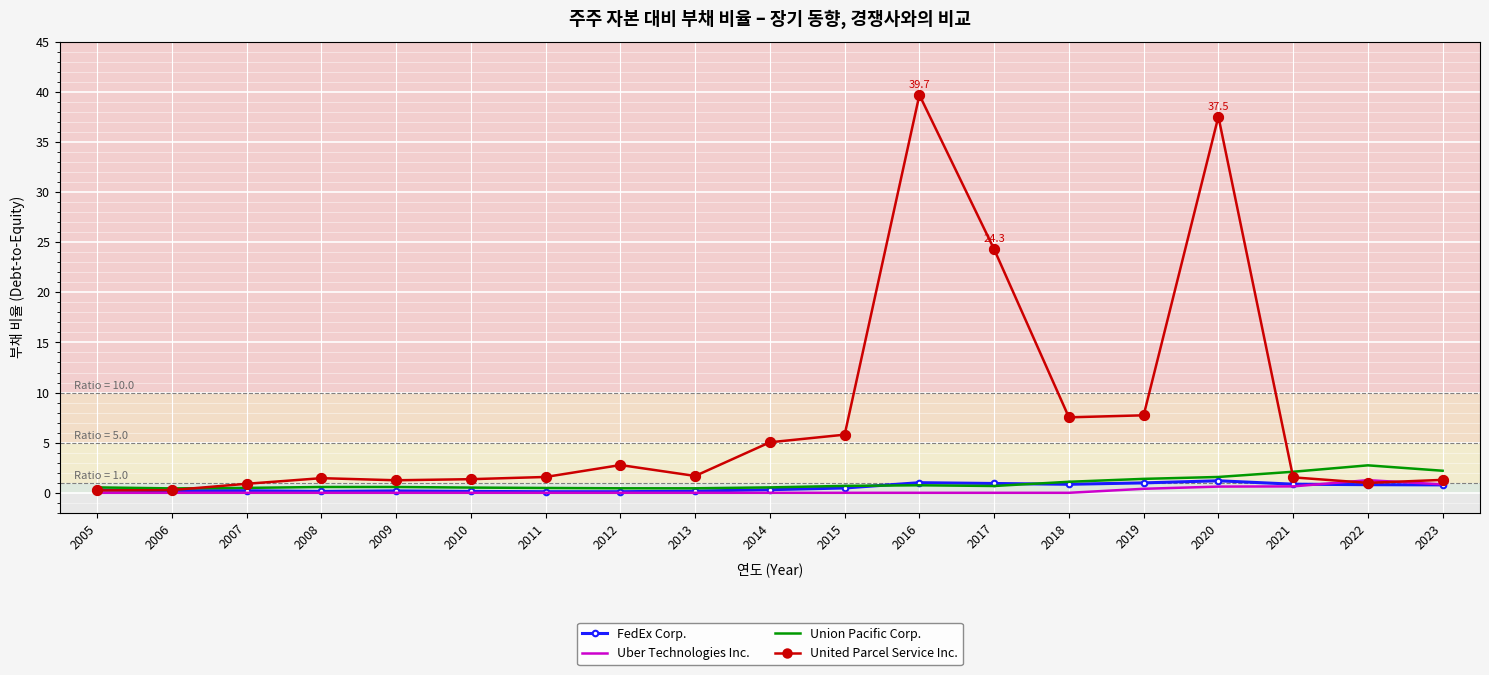

What are all the series names shown in the legend?

FedEx Corp., Uber Technologies Inc., Union Pacific Corp., United Parcel Service Inc.